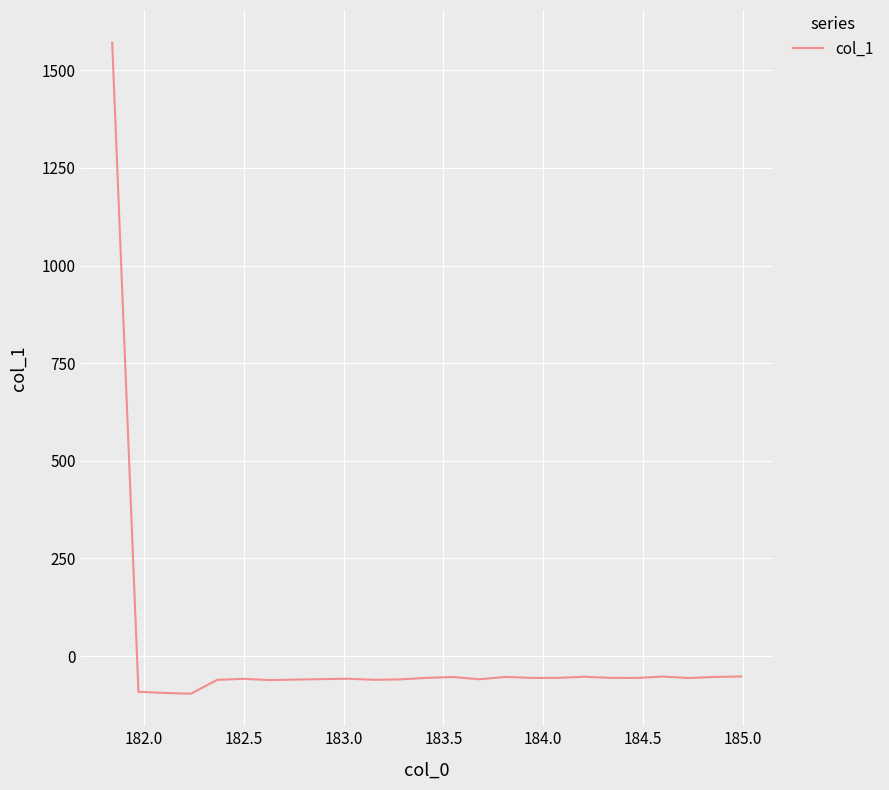

What is the minimum value shown in the chart?

-96.5